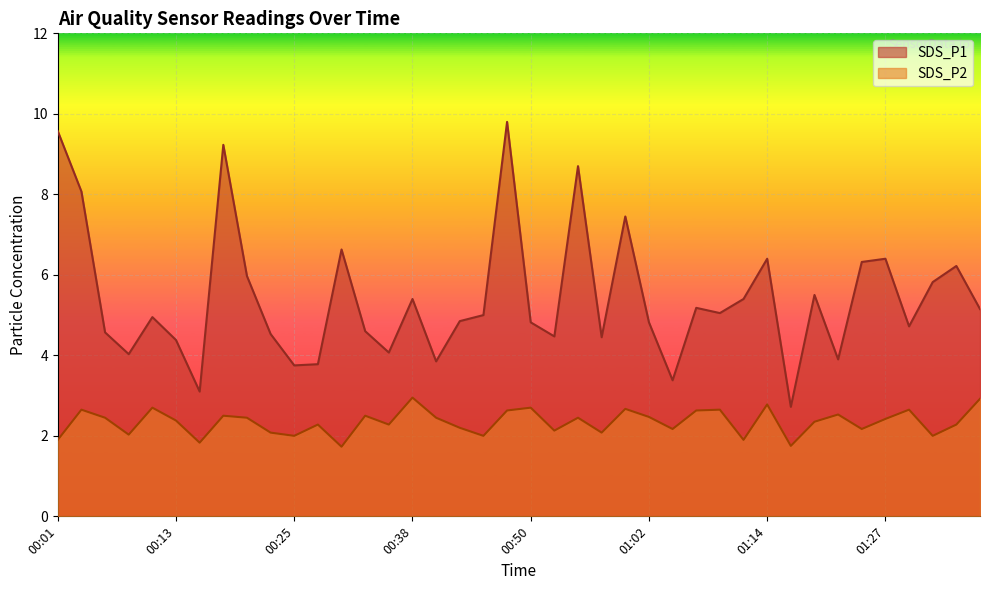

What is the difference between the highest and lowest values at 00:01?

7.7